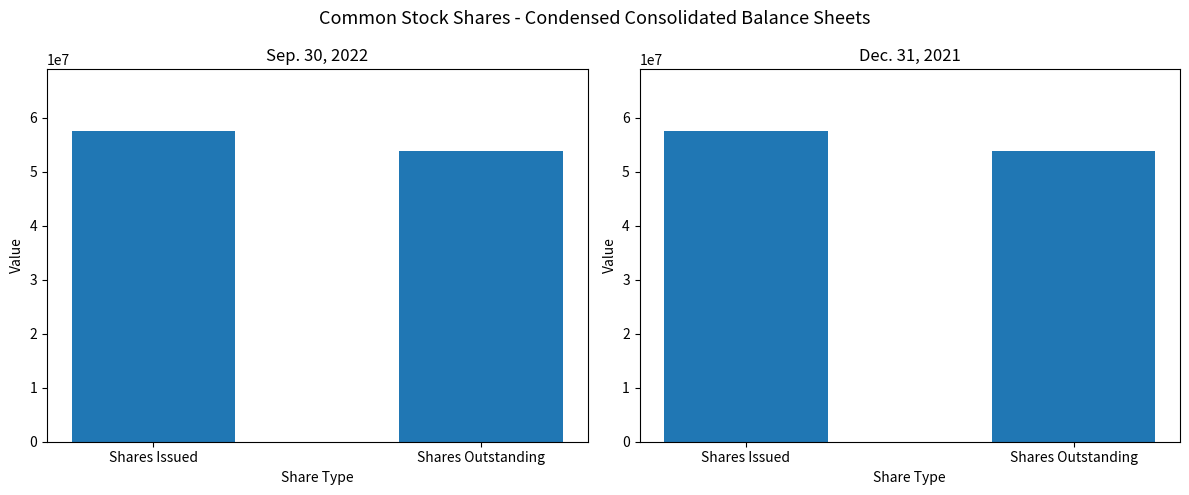

Which series has the largest total across all categories?

Sep. 30, 2022